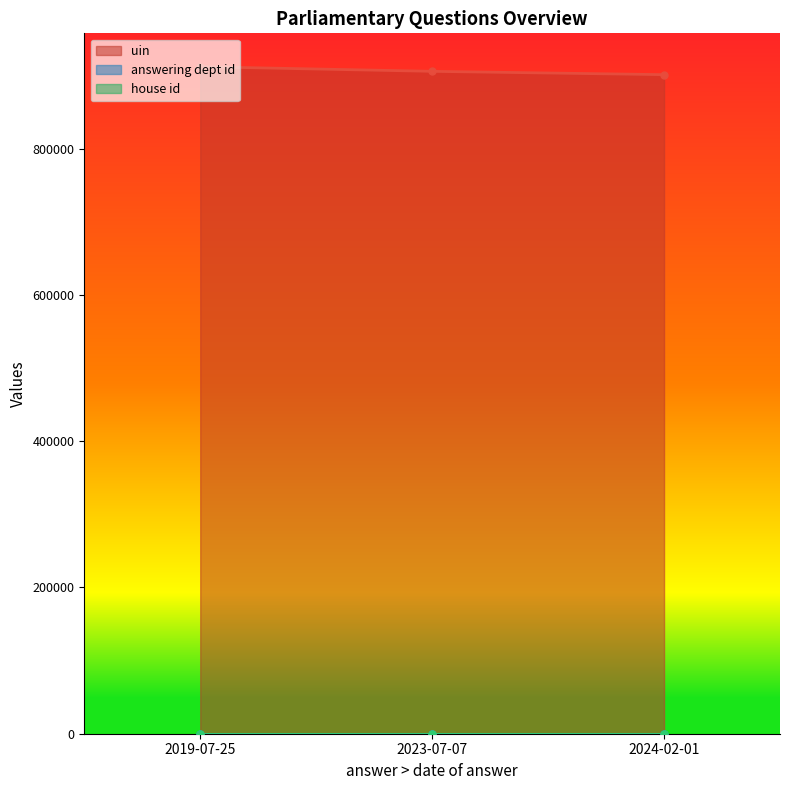

What is the lowest value of the uin series?

901281